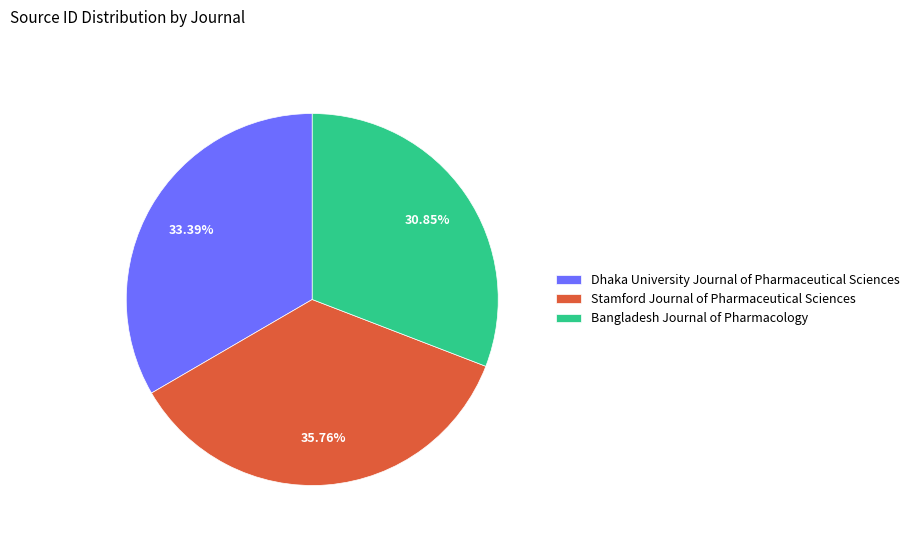

Which category has the biggest portion of the pie?

Stamford Journal of Pharmaceutical Sciences